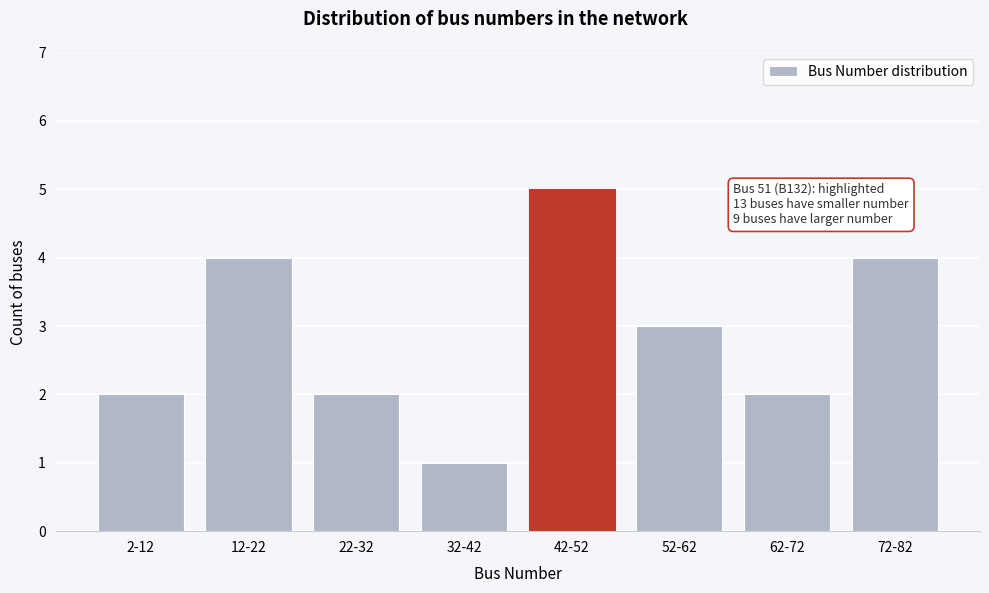

Reading left to right, extract all data points from this chart.

2	4	2	1	5	3	2	4